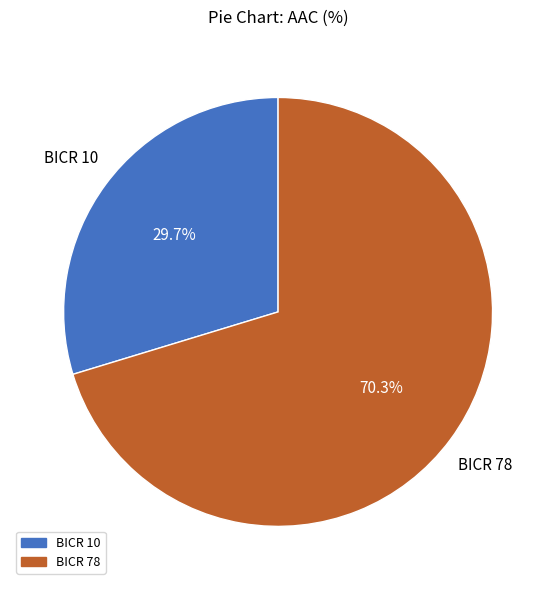

What is the largest slice in the pie chart?

BICR 78